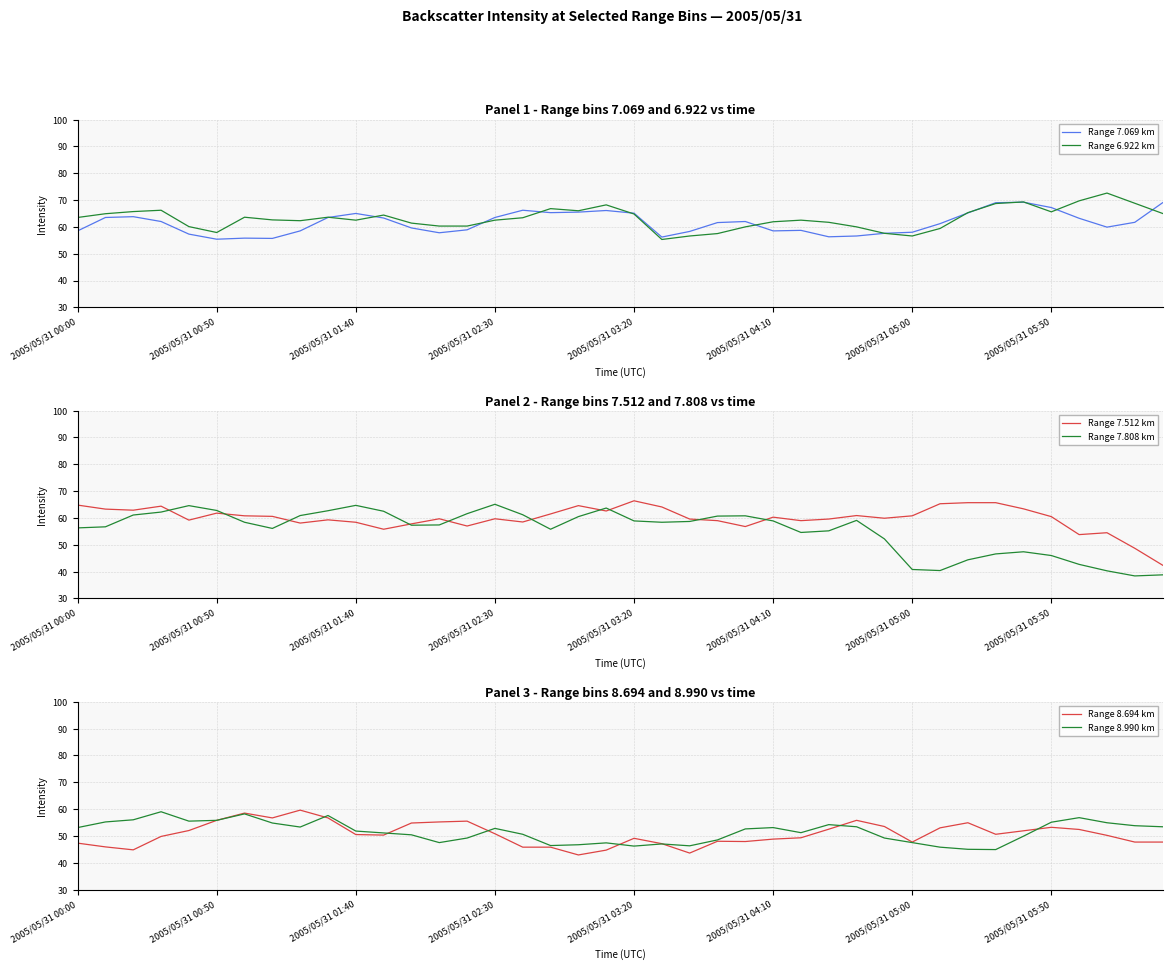

What is the lowest value of the Range 8.990 km series?

44.9